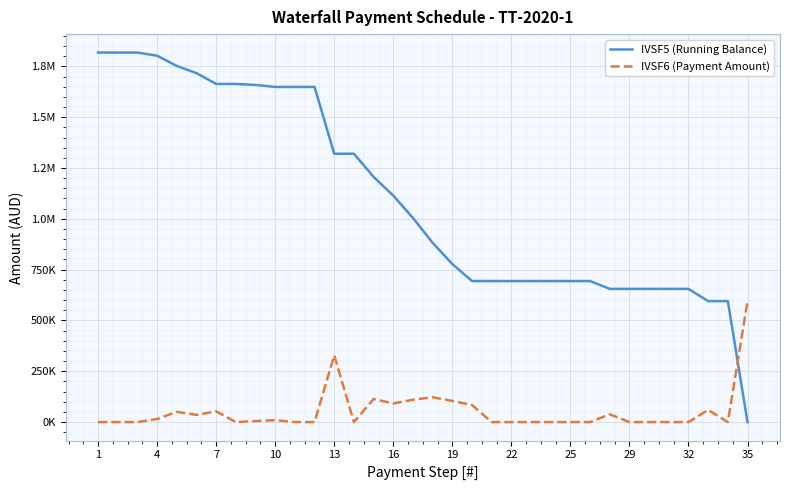

Which series has the widest spread of values?

IVSF5 (Running Balance)